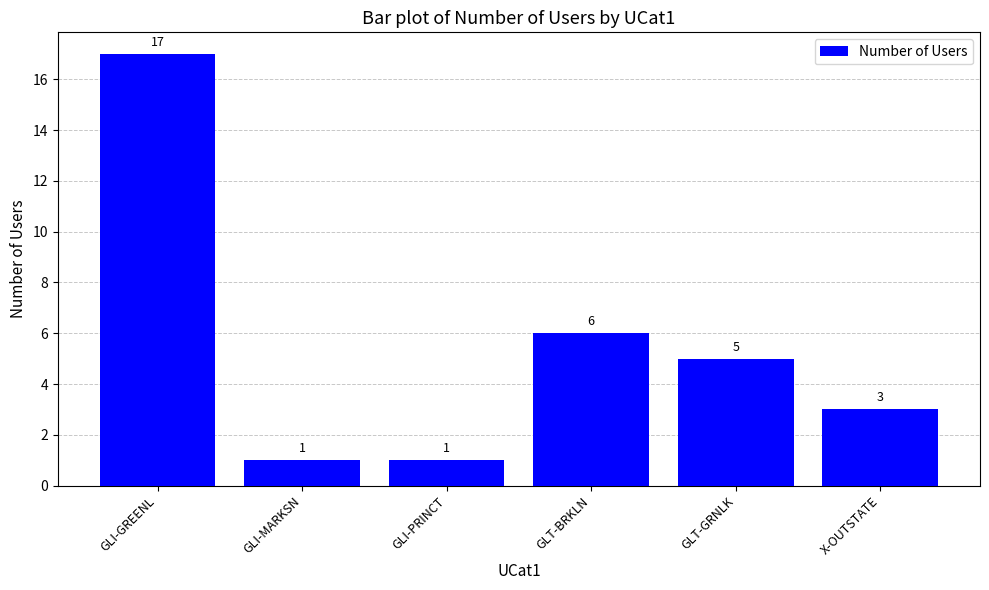

Reading left to right, transcribe all the data shown in this chart.

GLI-GREENL=17	GLI-MARKSN=1	GLI-PRINCT=1	GLT-BRKLN=6	GLT-GRNLK=5	X-OUTSTATE=3